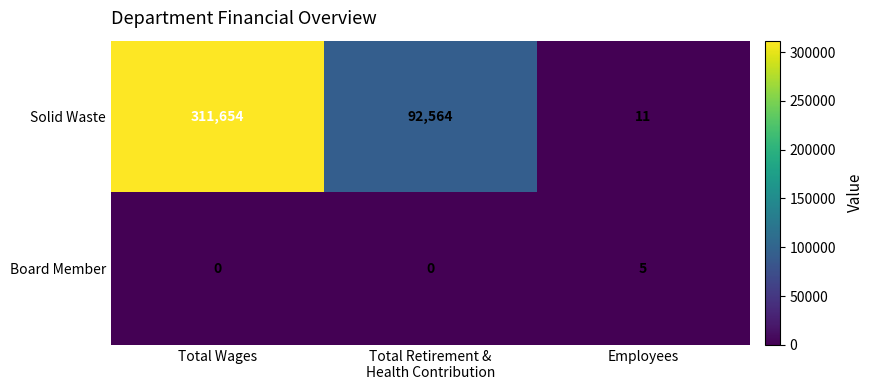

What is the highest value of the Board Member series?

5